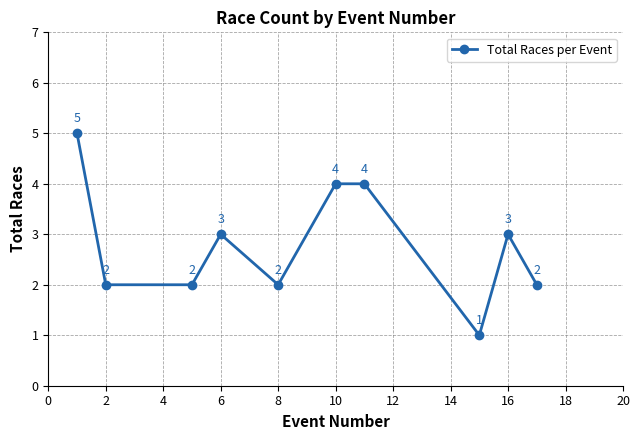

Reading left to right, list all the values displayed in this chart.

5	2	2	3	2	4	4	1	3	2